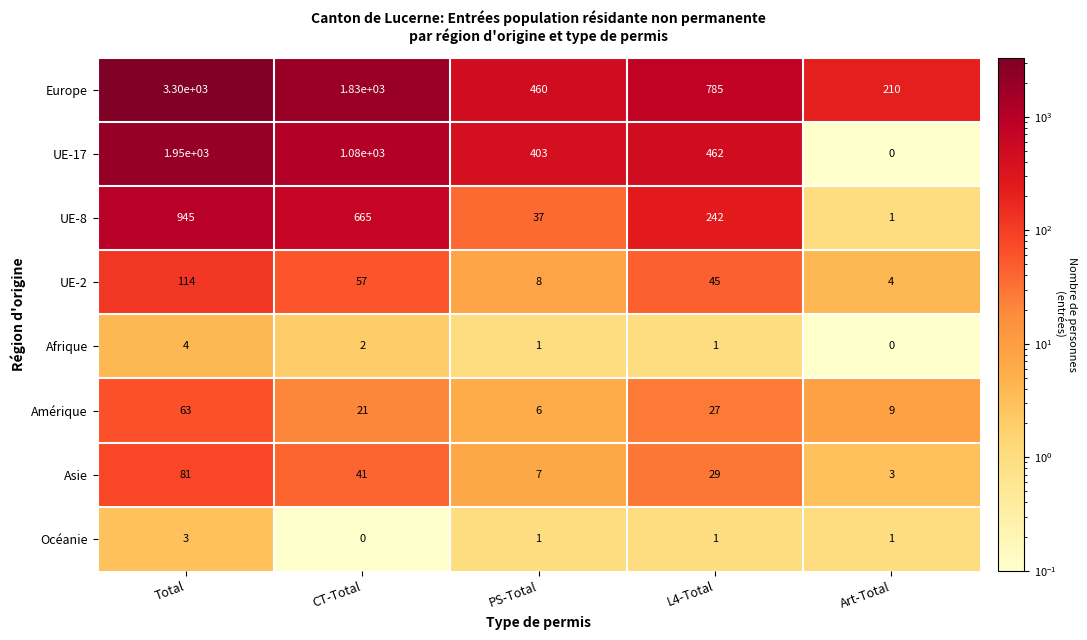

Between L4-Total and Art-Total, which series saw the biggest shift?

Europe